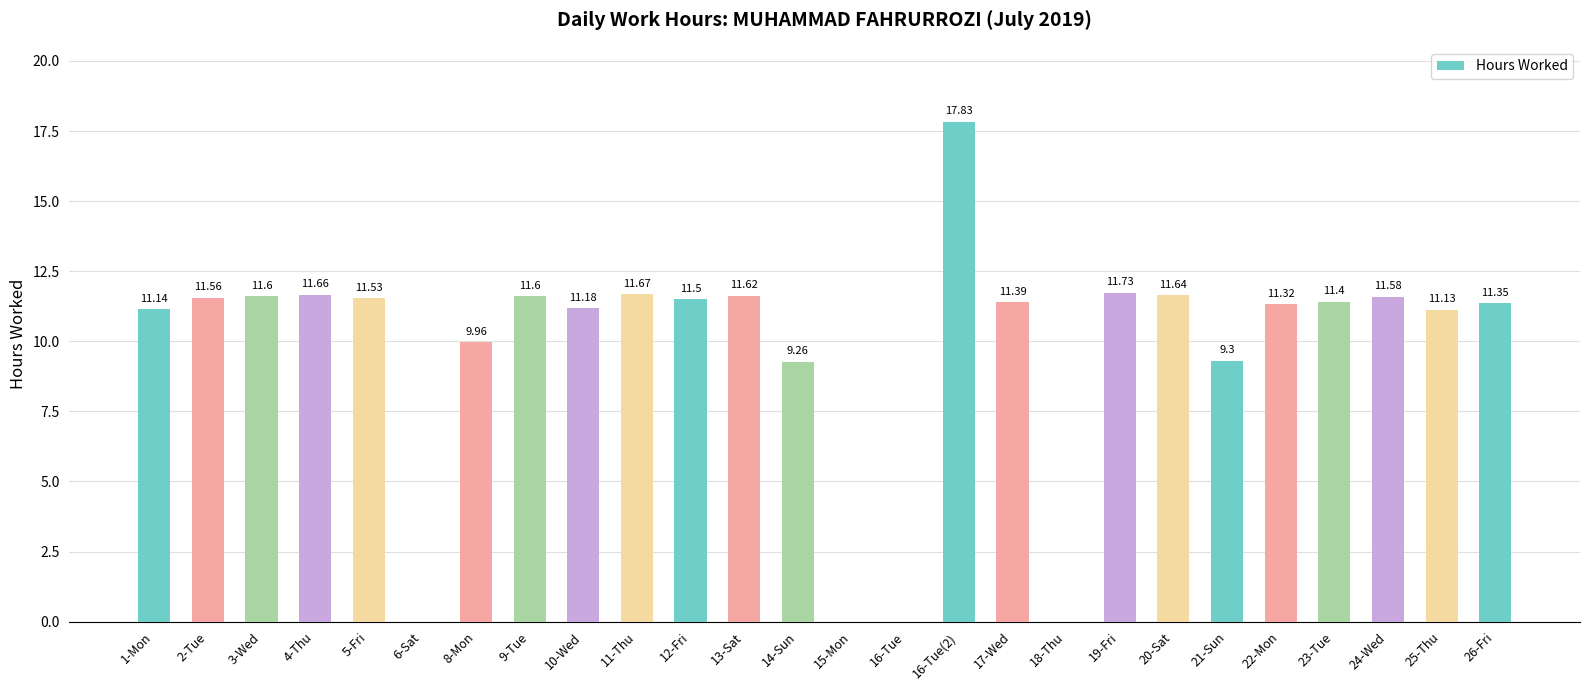

What is the ratio of the value at 25-Thu to the value at 3-Wed?

1.0